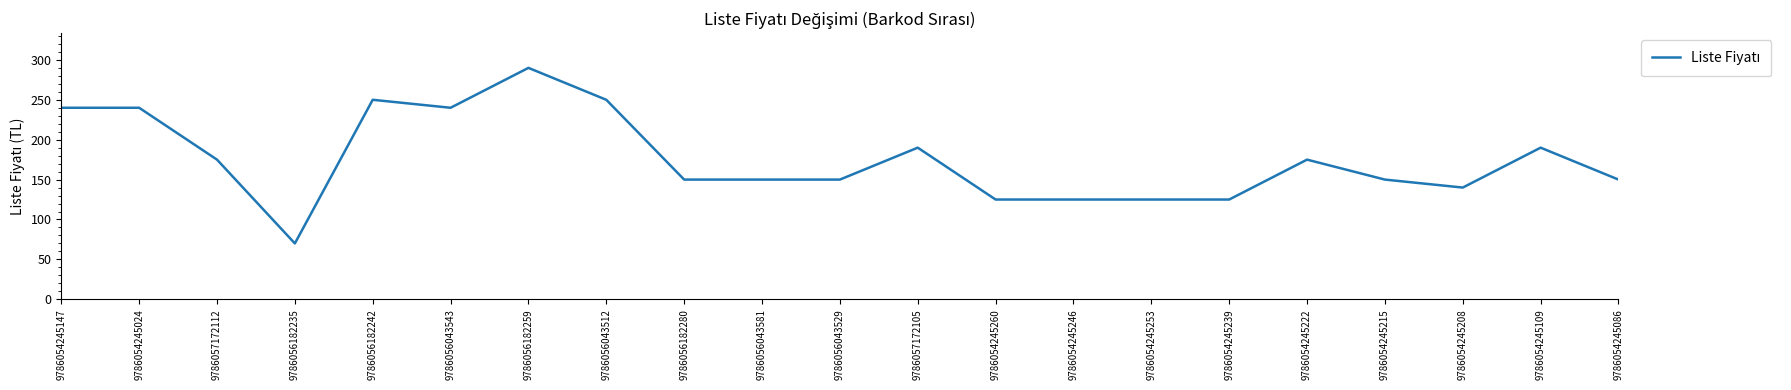

What position from the left is 9786056043581?

10